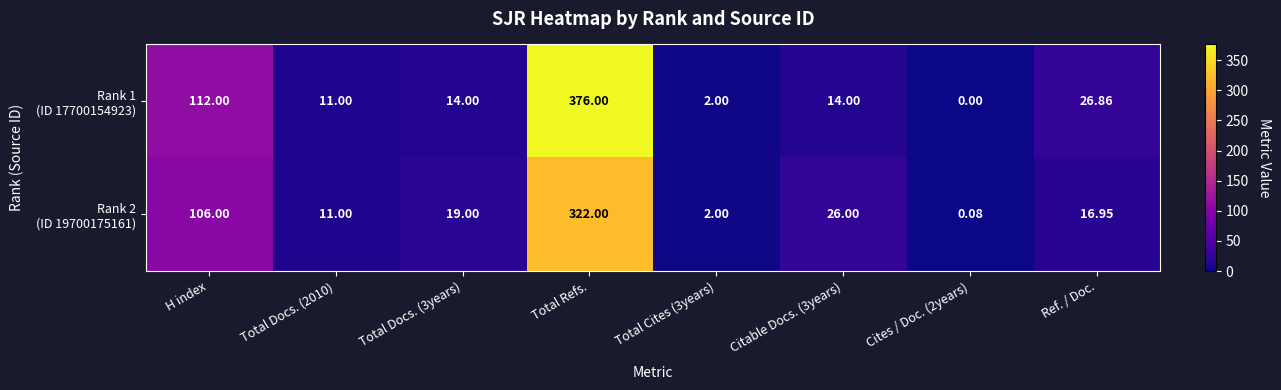

At which category is the sum across all series the highest?

Total Refs.